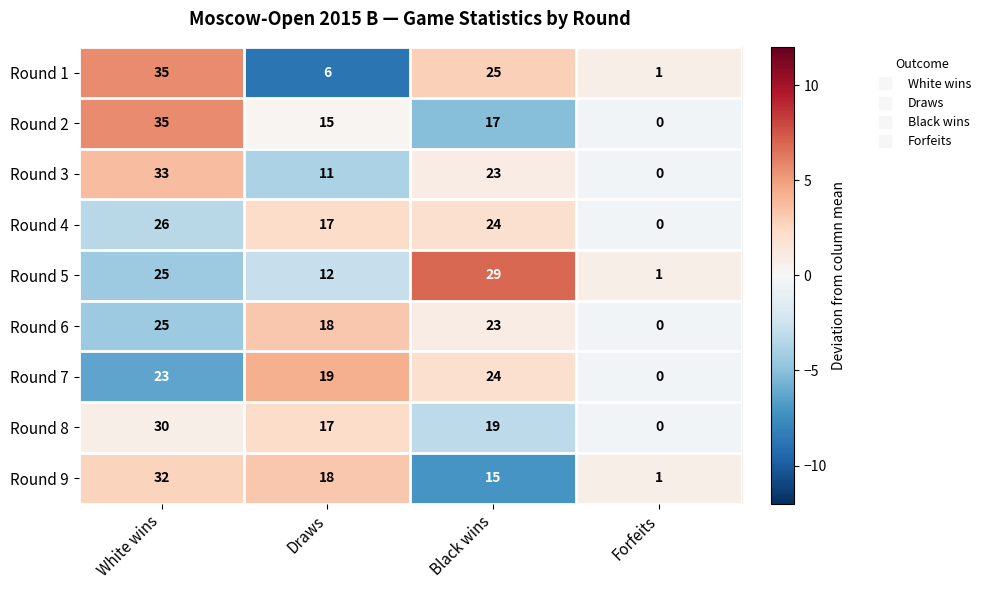

What is the greatest value displayed?

35